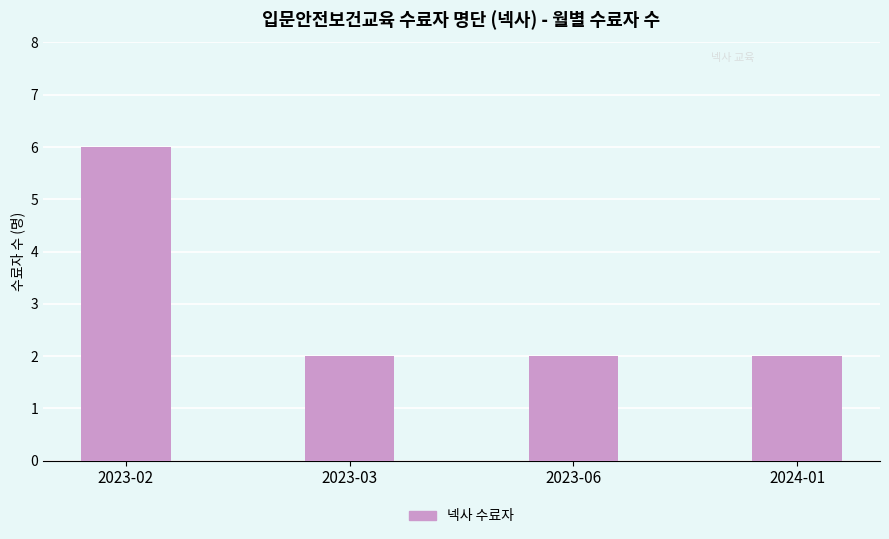

Which label corresponds to the largest value in the chart?

2023-02